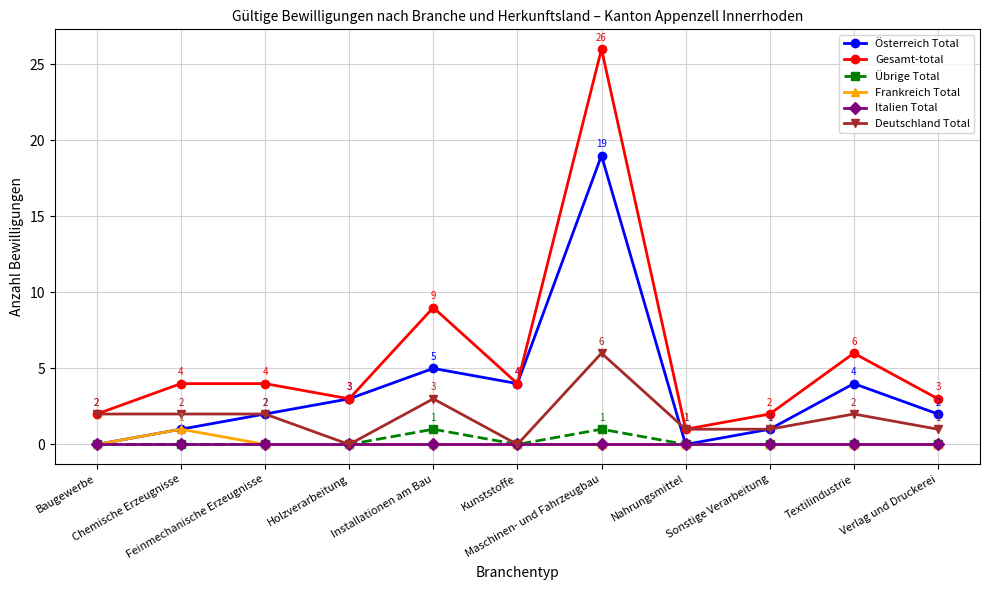

What is the average value of the Gesamt-total series?

6